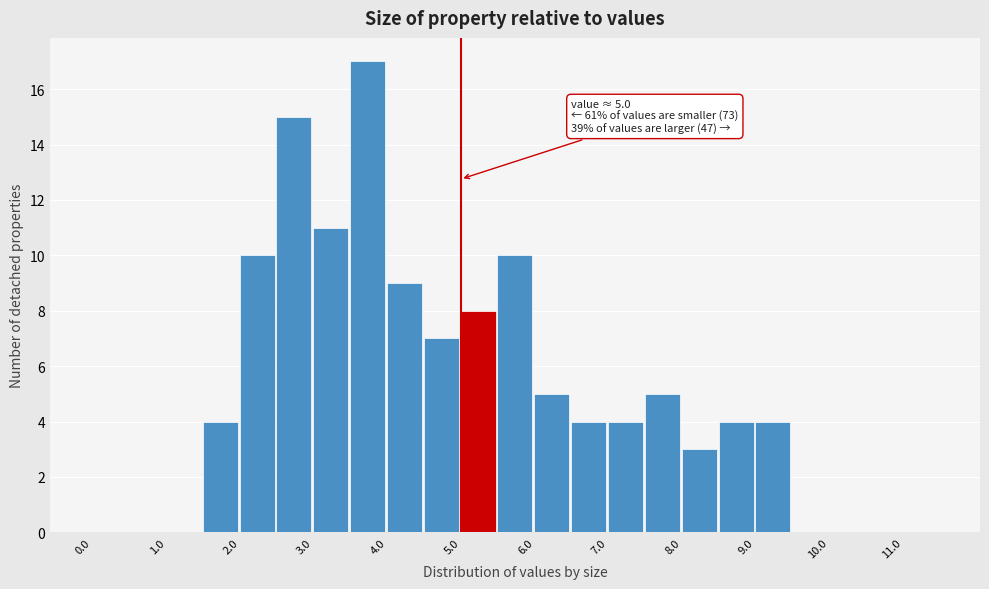

Over which range of the x-axis is the bar tallest?

3.5 to 4.0